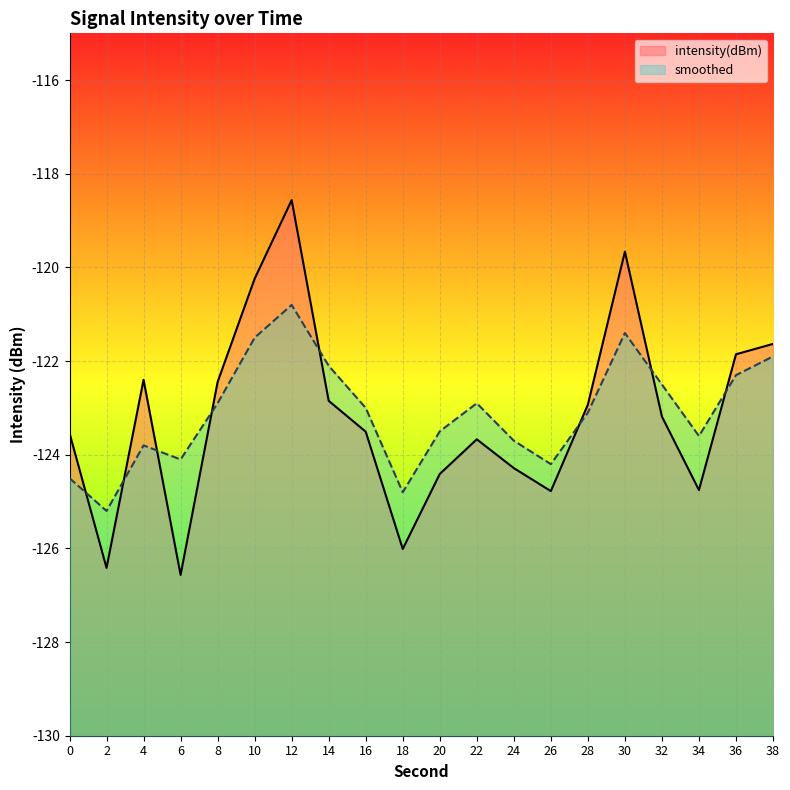

Count the number of data series in this chart.

2